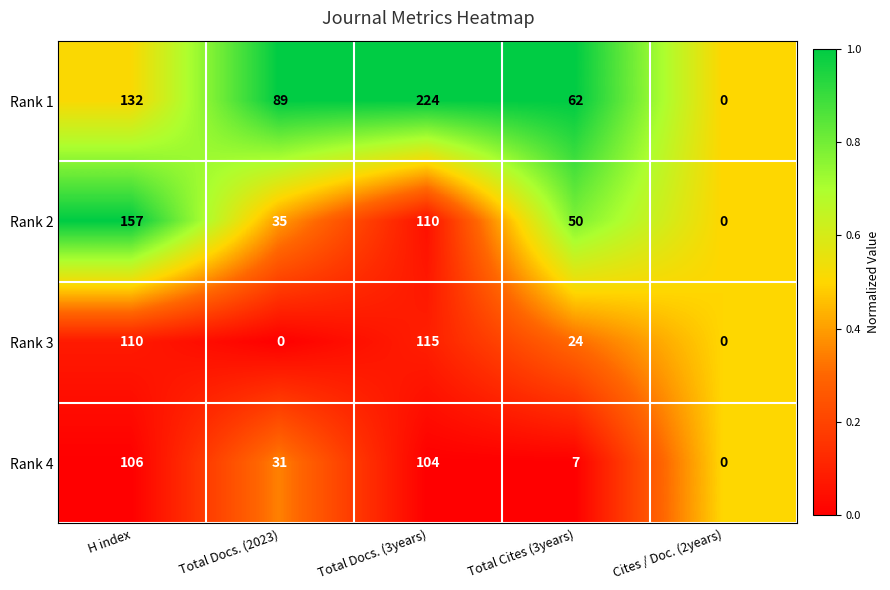

What is the difference between the maximum and minimum values in the Rank 4 series?

106